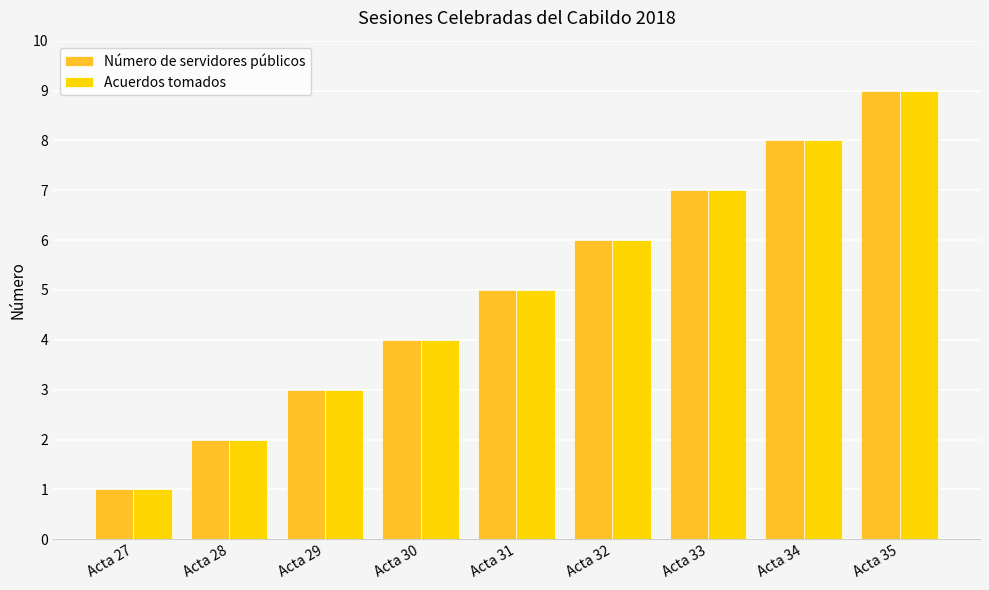

How many distinct data groups are displayed?

2